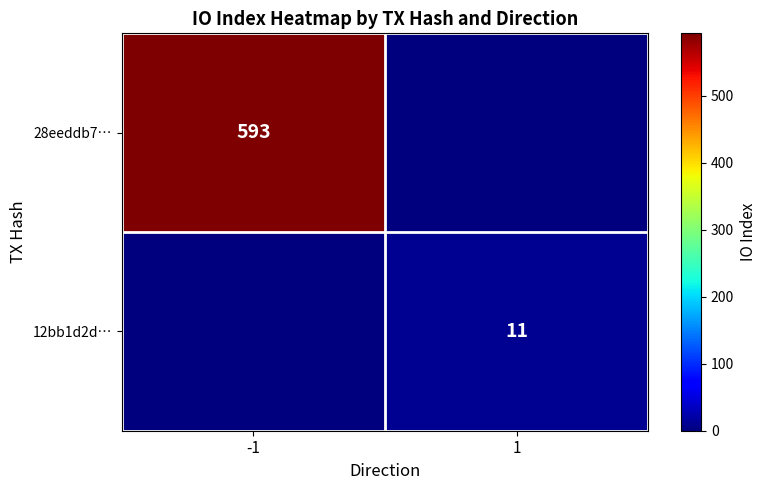

True or false: 28eeddb7… has a value of 1010 at -1.

False